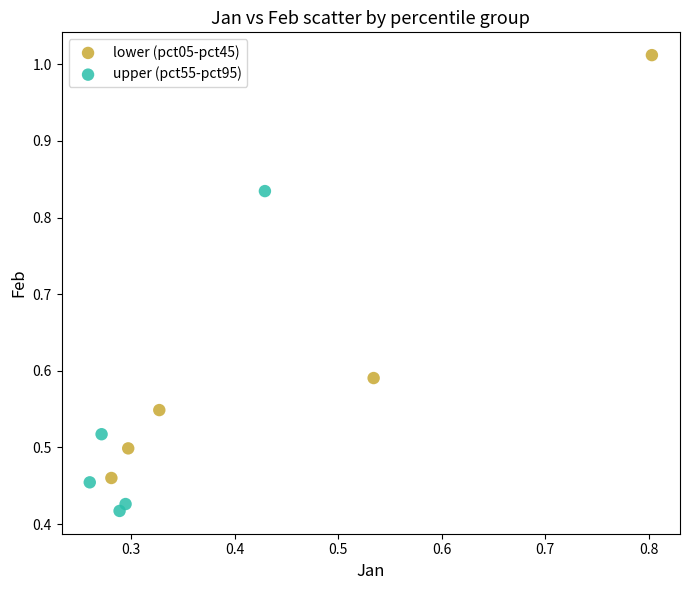

Which series reaches the minimum Y coordinate?

upper (pct55-pct95)